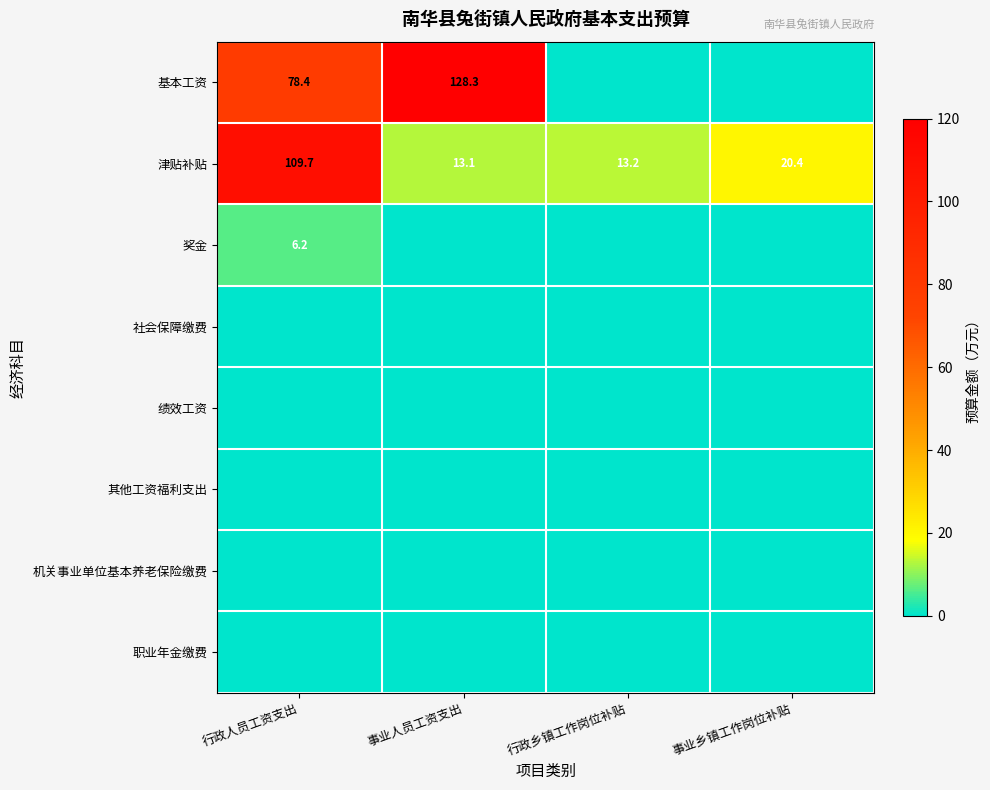

What is the difference between the highest and lowest values at 行政乡镇工作岗位补贴?

13.2